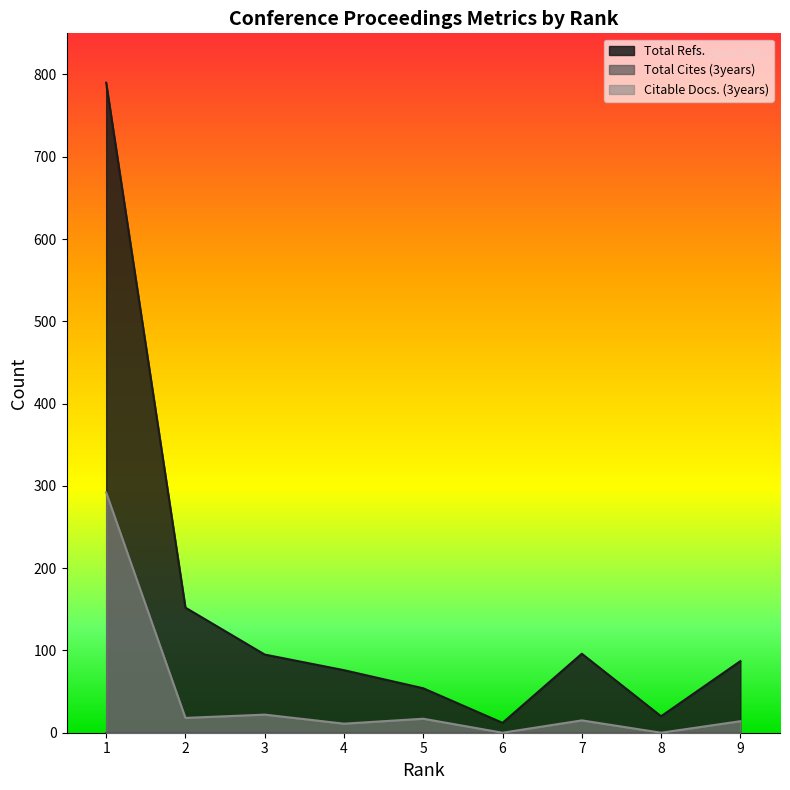

True or false: Citable Docs. (3years) and Total Refs. cross at least once.

False